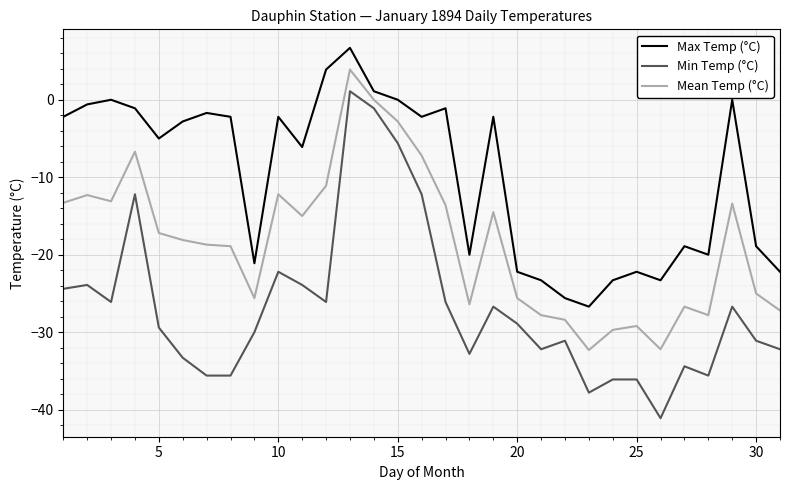

Rank the series by their maximum value, from lowest to highest.

Min Temp (°C), Mean Temp (°C), Max Temp (°C)